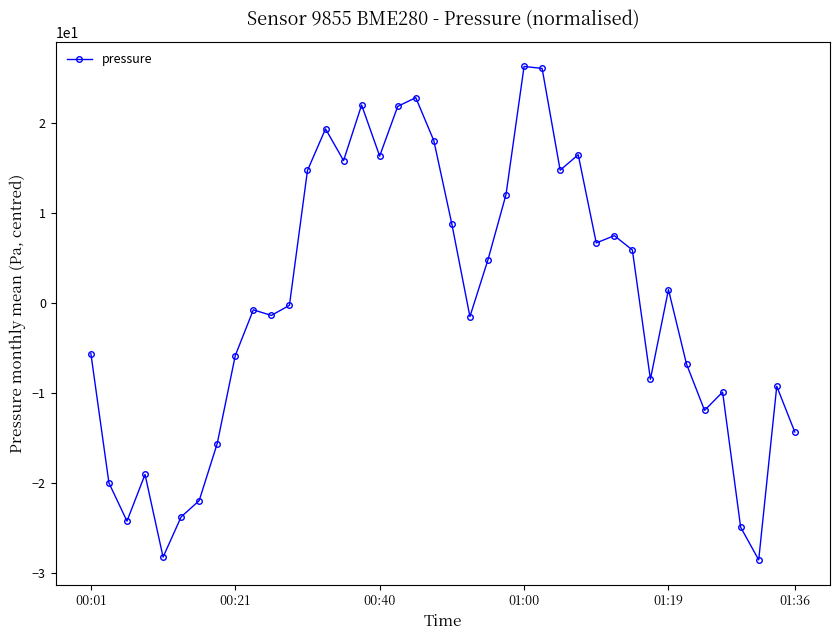

What is the difference between the maximum and minimum values?

54.9